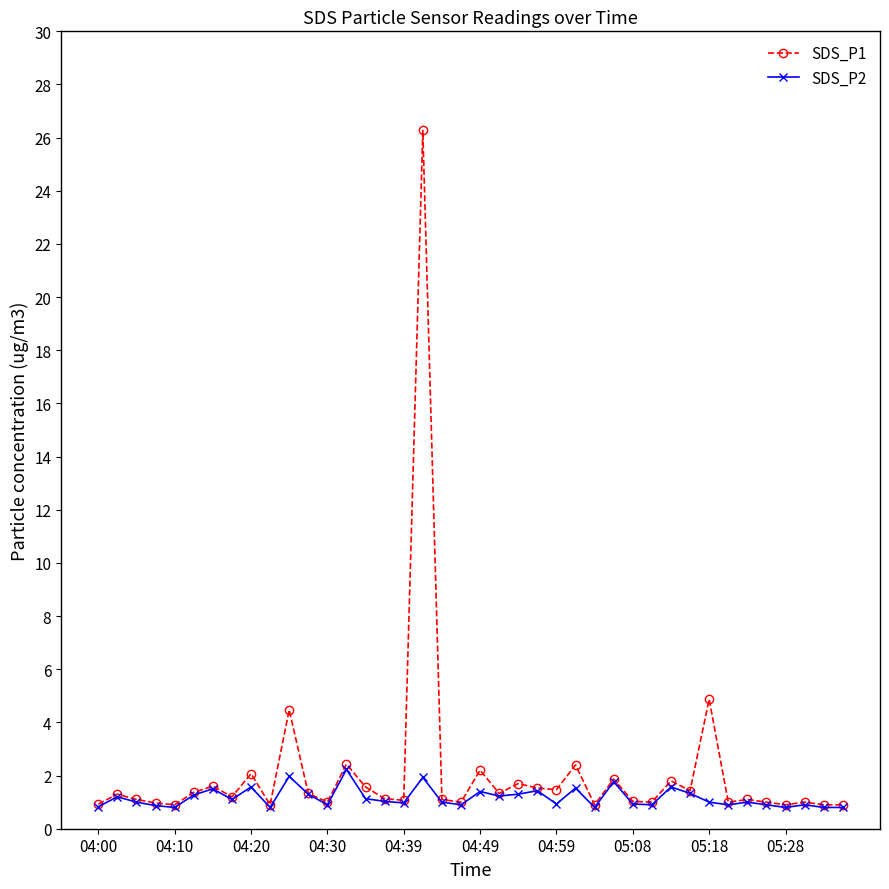

True or false: SDS_P1 has more than 0 interior local peaks.

True